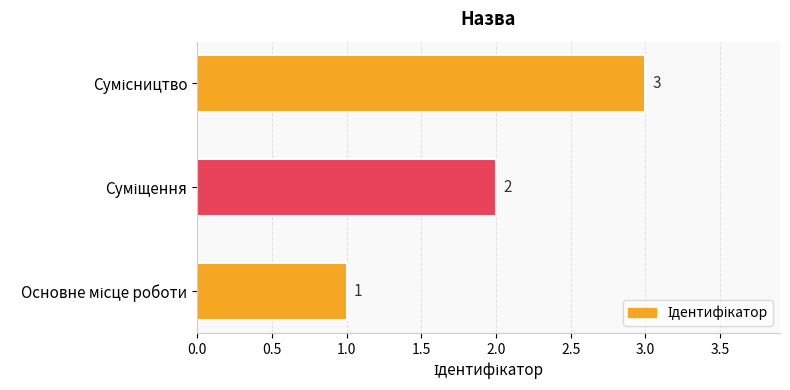

Count the values in the range 1 to 3.

3